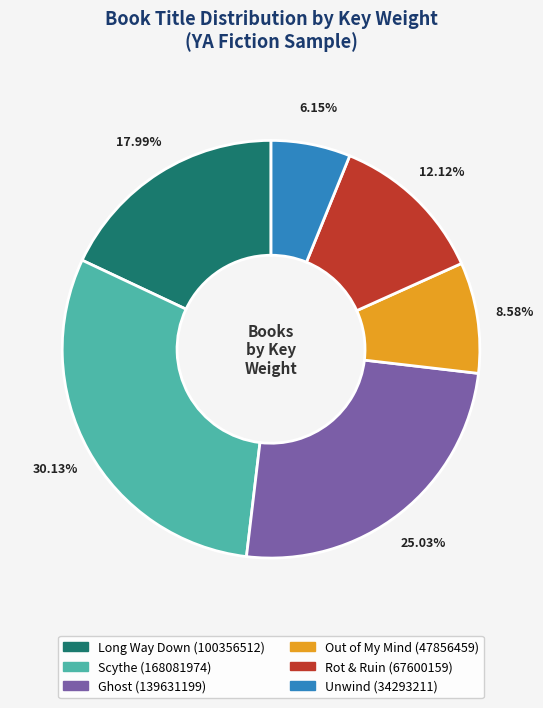

What is the smallest slice in the pie chart?

Unwind